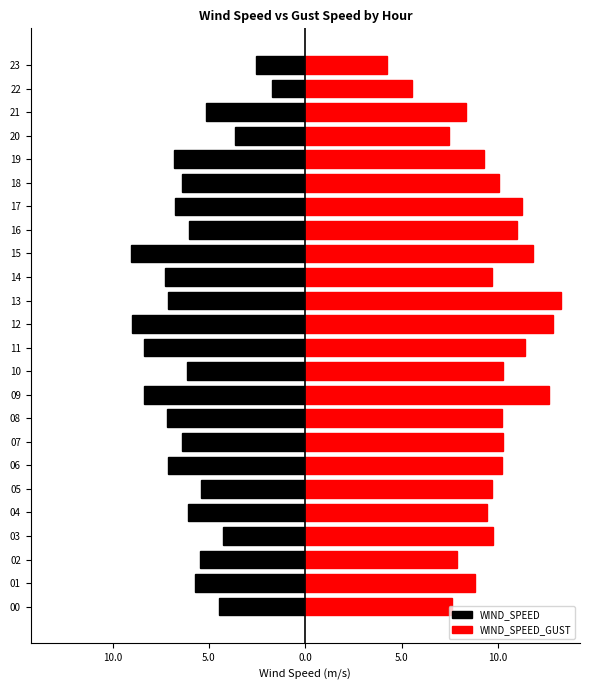

How many bars are there in total?

48